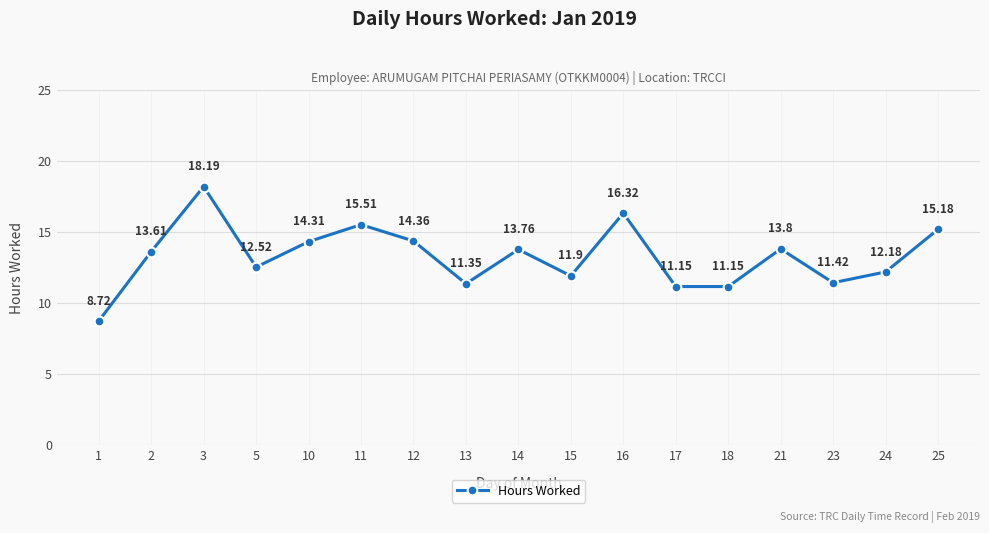

What is the smallest value displayed?

8.7